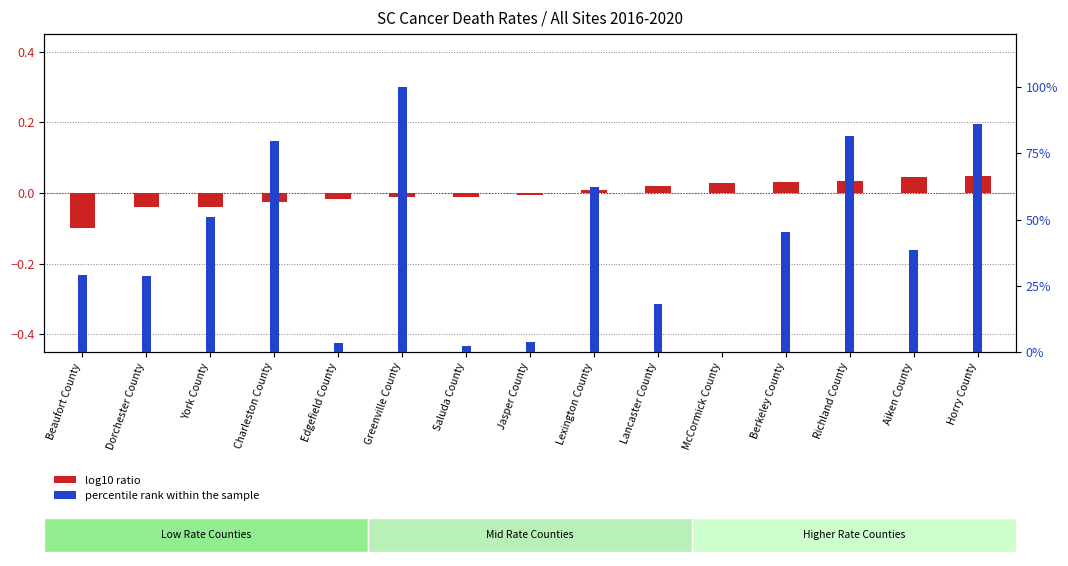

What is the sum of the percentile rank within the sample values at York County and Beaufort County?

79.8